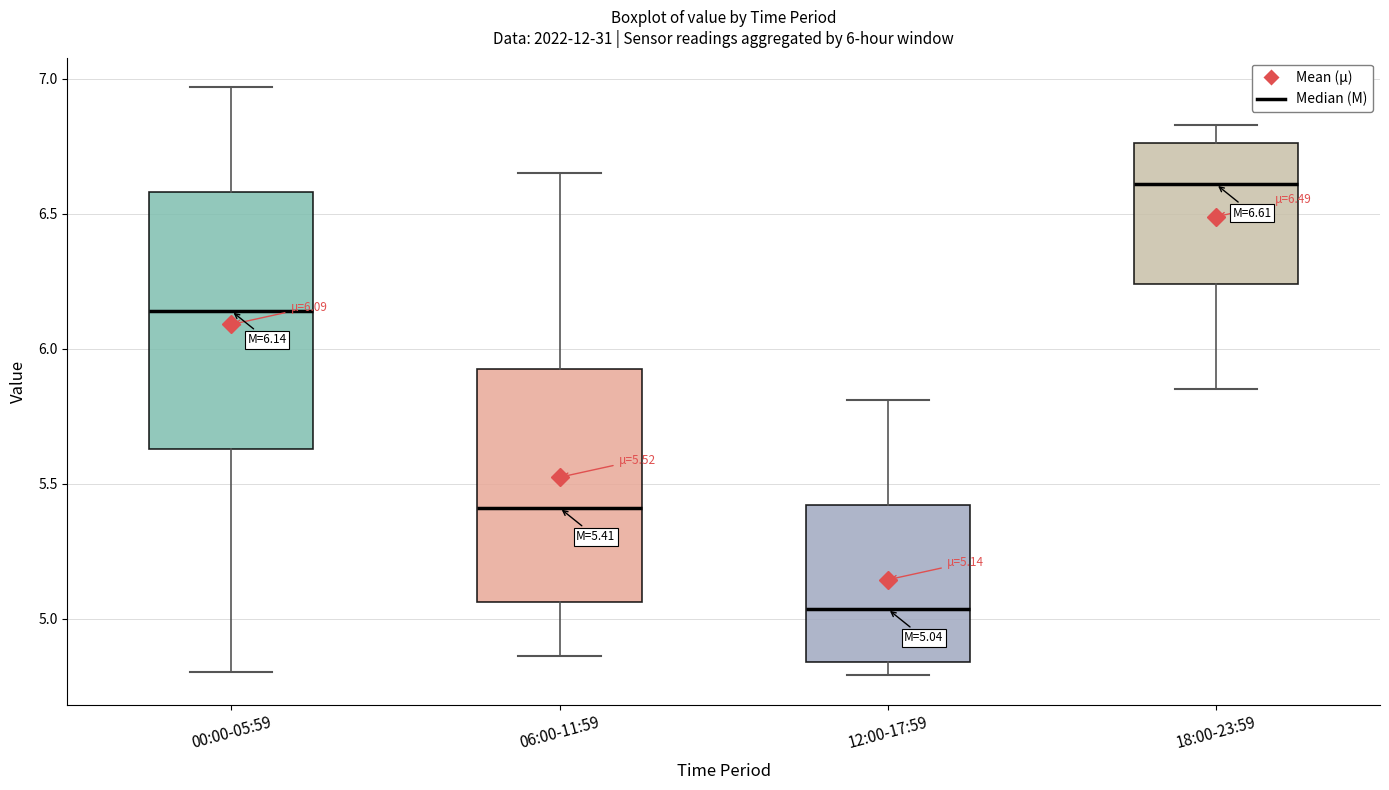

Which box's median line is the lowest?

12:00-17:59